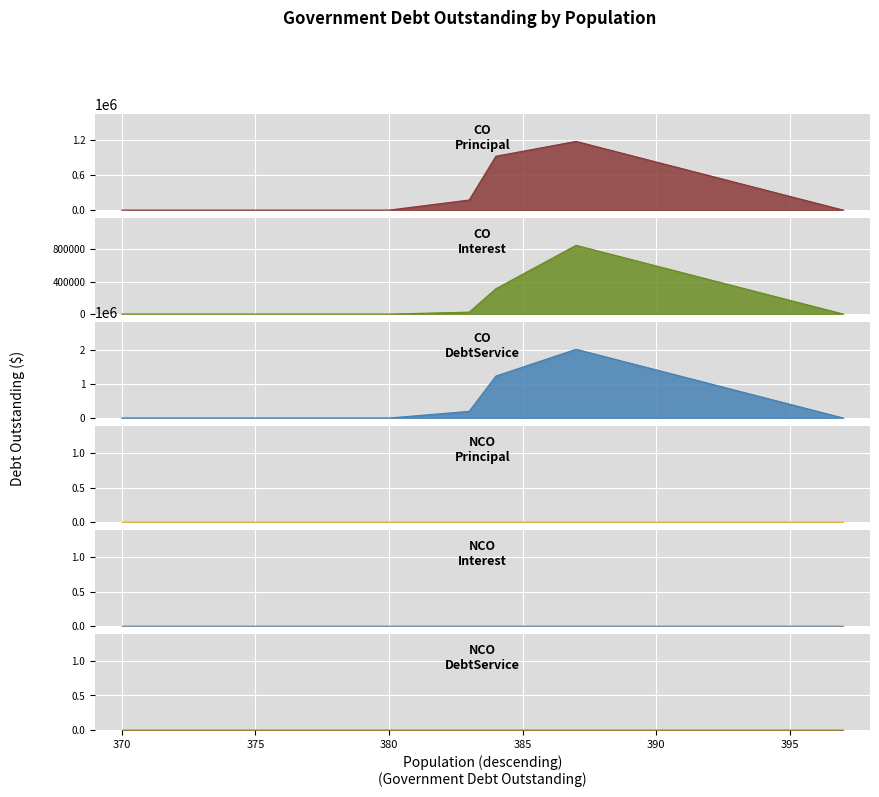

What is the average value of the COInterestOutstanding series?

131574.9